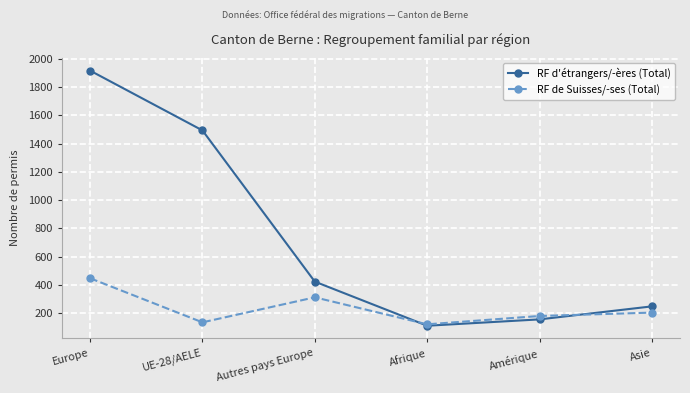

The RF d'étrangers/-ères (Total) series shows 156 at Amérique. True or false?

True